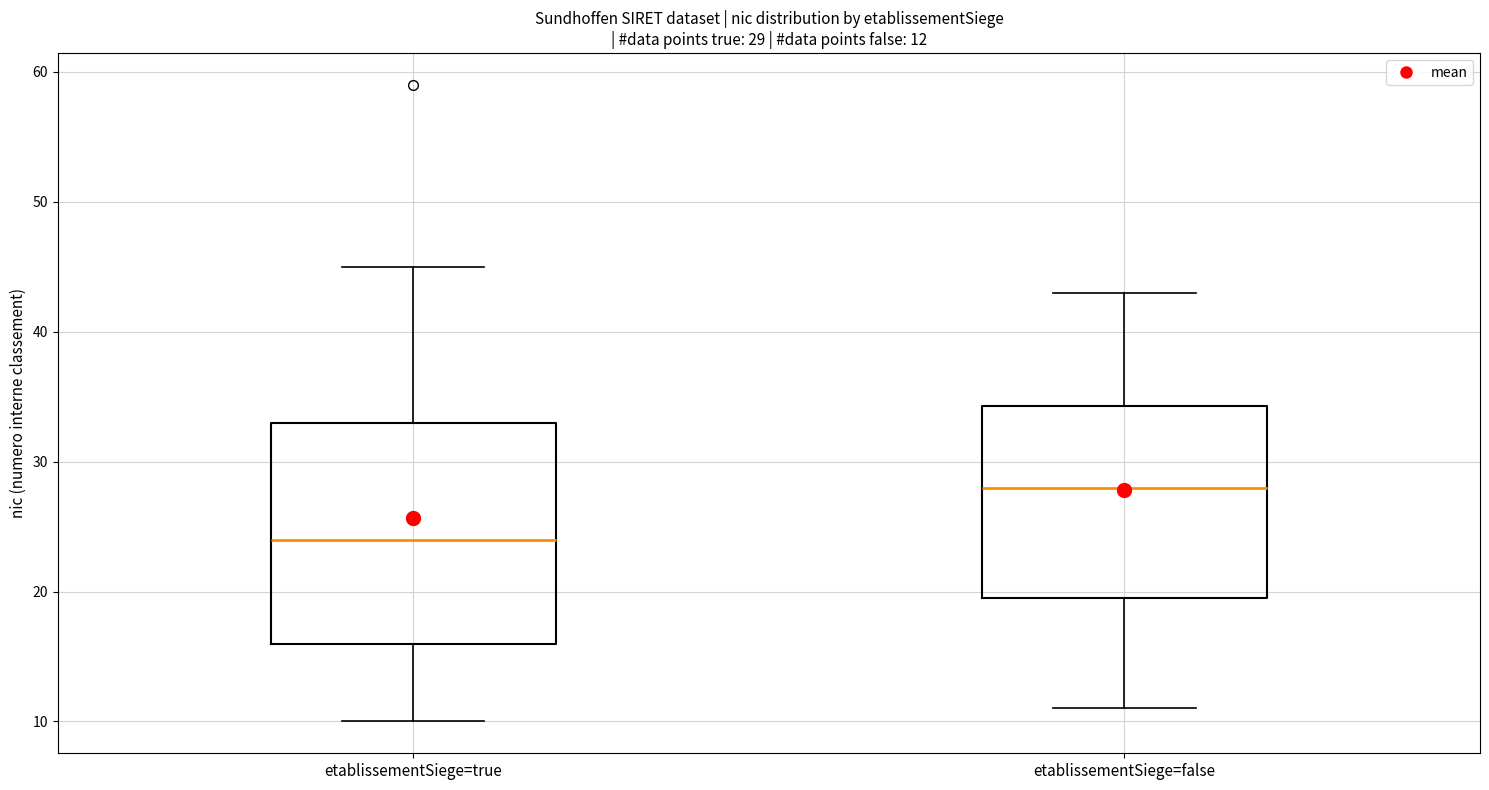

Which box has the lowest median line?

etablissementSiege=true